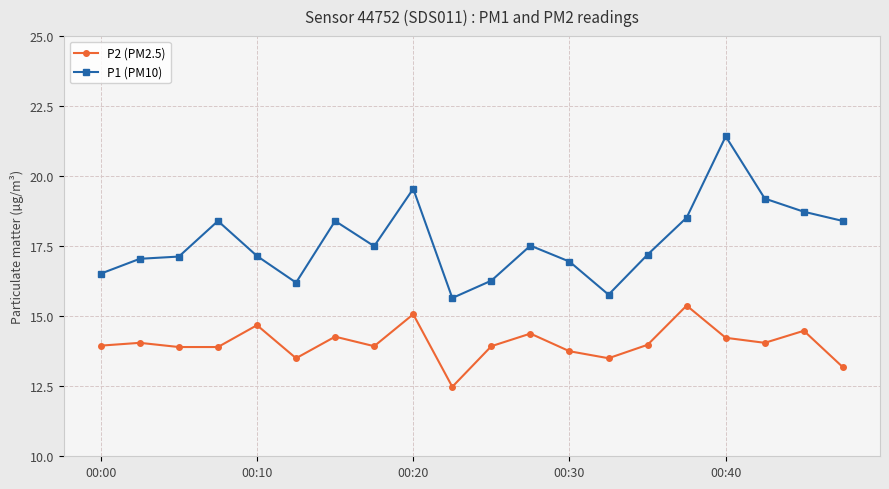

What is the smallest value displayed?

12.5